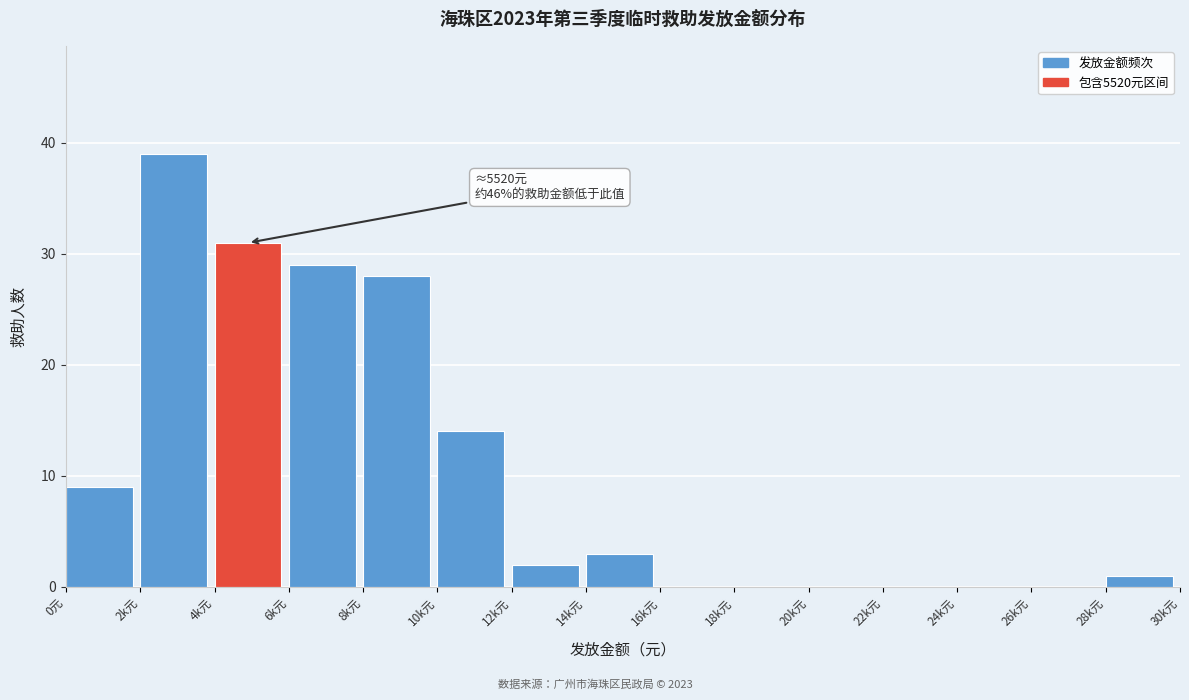

Reading left to right, transcribe all the data shown in this chart.

0元=9	2k元=39	4k元=31	6k元=29	8k元=28	10k元=14	12k元=2	14k元=3	16k元=0	18k元=0	20k元=0	22k元=0	24k元=0	26k元=0	28k元=1